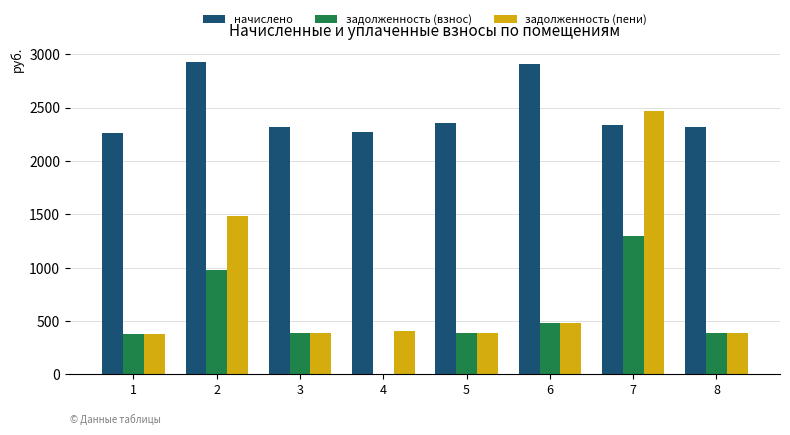

Is it true that начислено equals 2265.4 at 1?

True